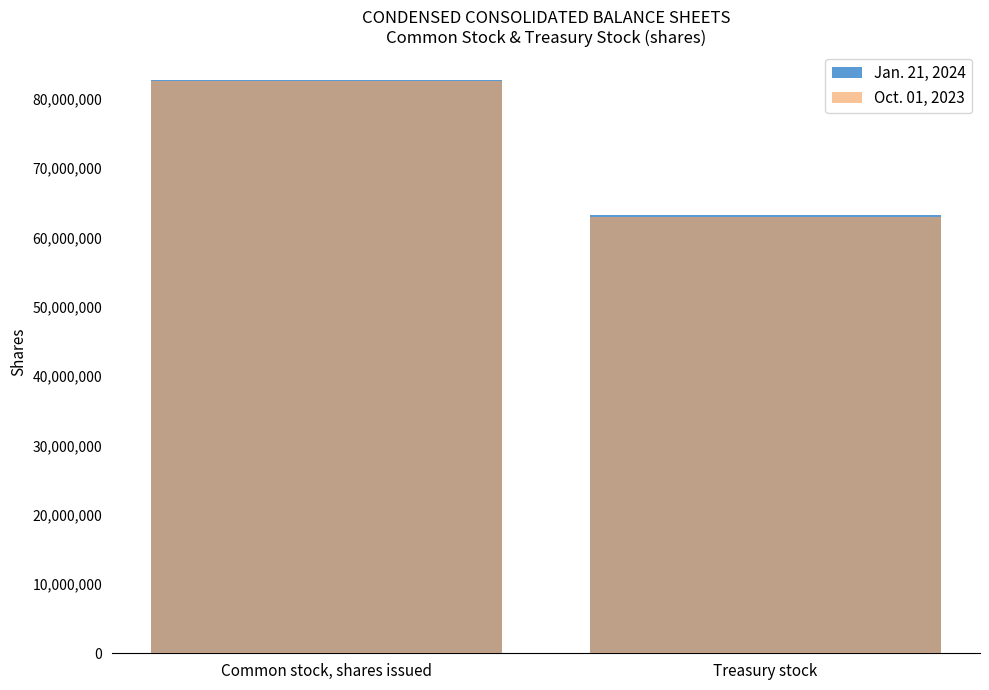

What is the average value of the Jan. 21, 2024 series?

72985856